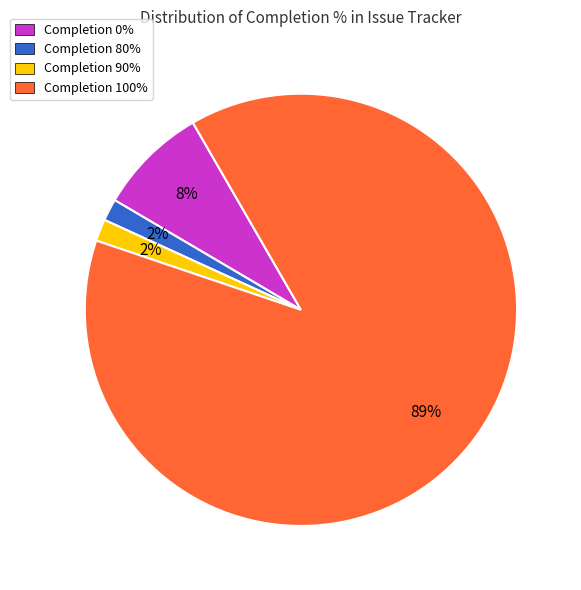

To the nearest percent, what is the average slice percentage?

25%